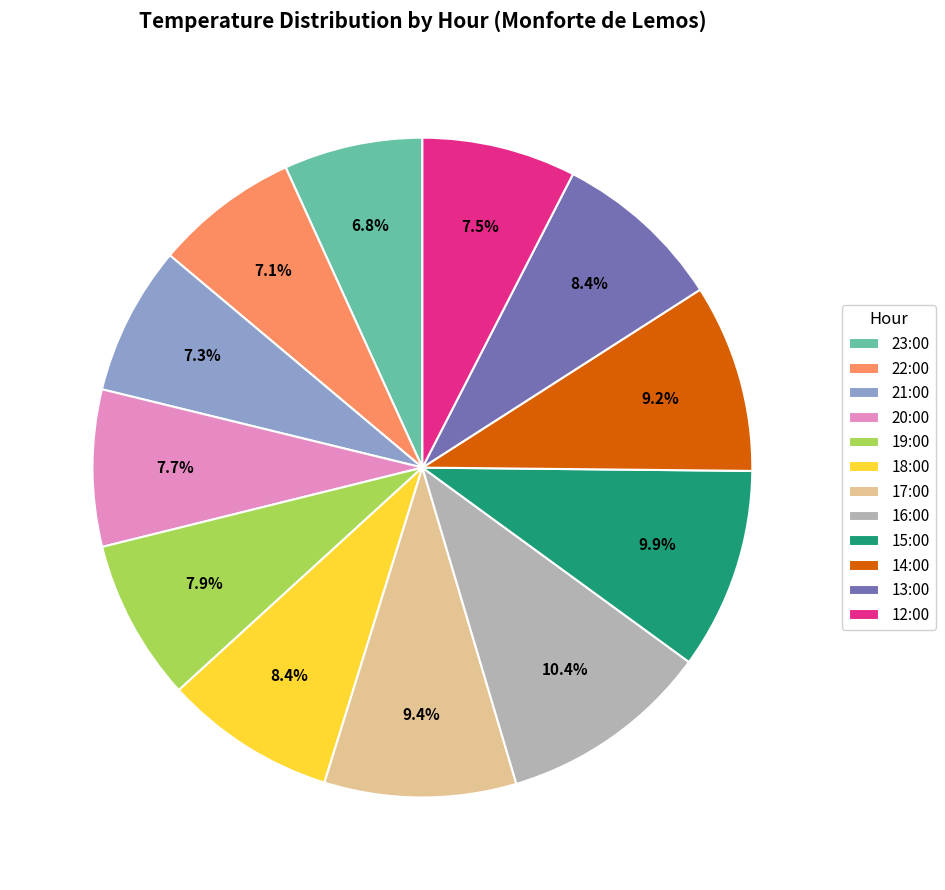

To the nearest percent, what is the difference between the largest and smallest slice percentages?

4%